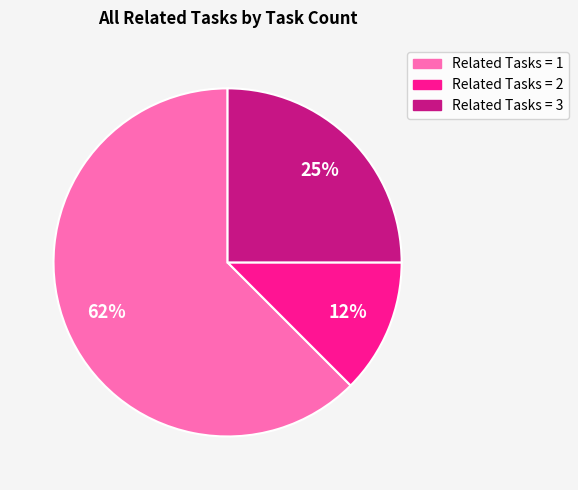

Is there a majority slice in this chart?

Yes